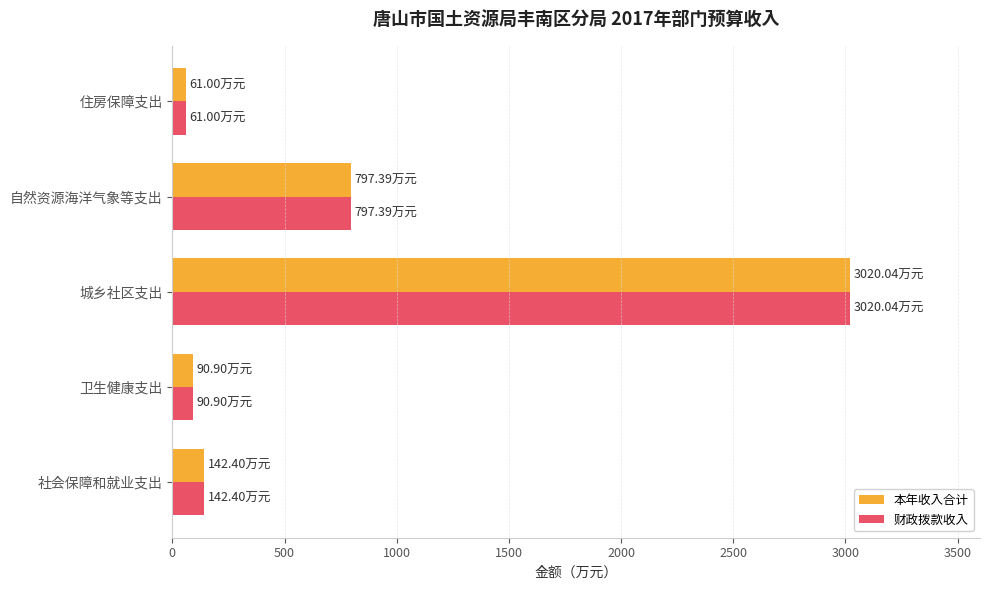

At which category is the sum across all series the highest?

城乡社区支出